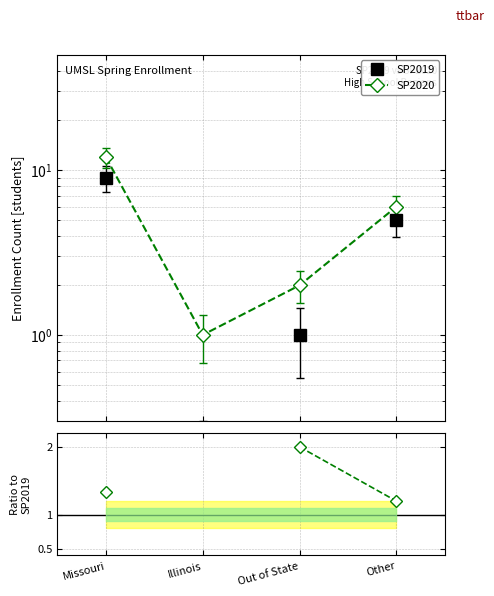

Does the chart have visible grid lines?

Yes